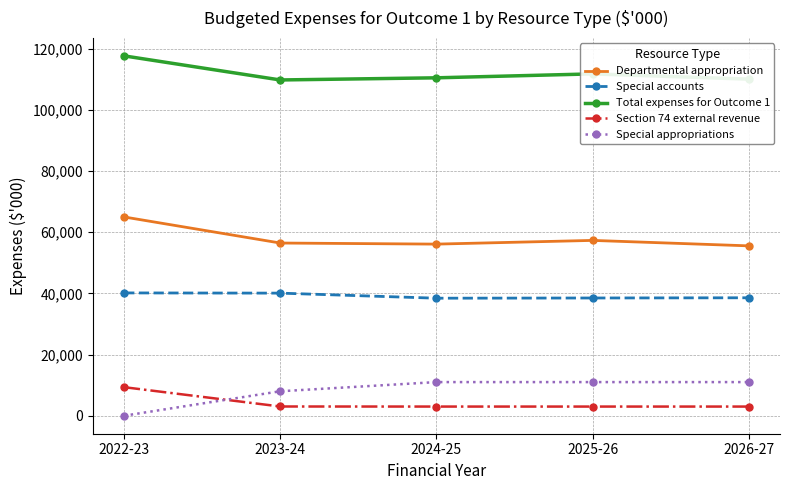

What is the value of the Section 74 external revenue point at the 5th from the left?

2996